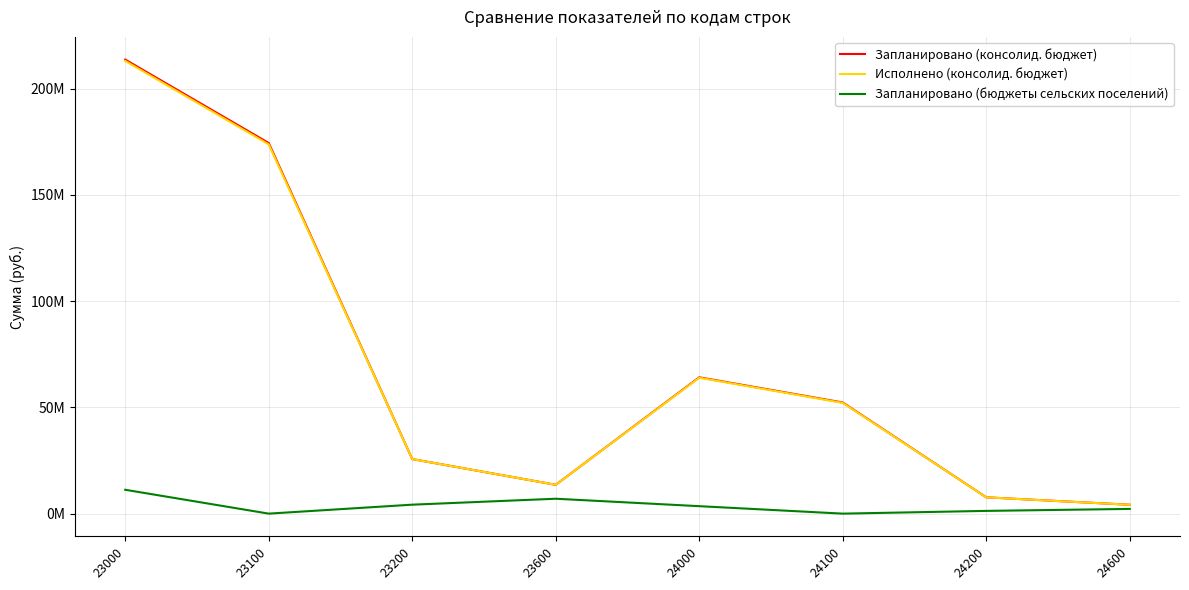

Where is the first local minimum for Исполнено (консолид. бюджет)?

23600